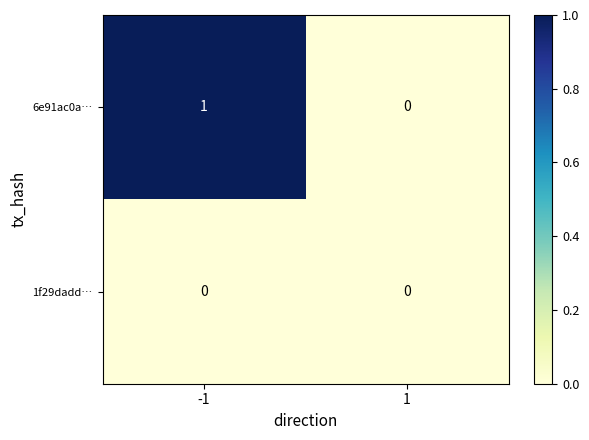

Which series has the largest range (max minus min)?

6e91ac0a…